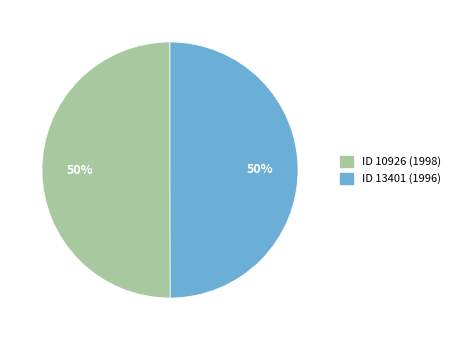

Is the sum of ID 13401 (1996) and ID 10926 (1998) greater than half?

Yes